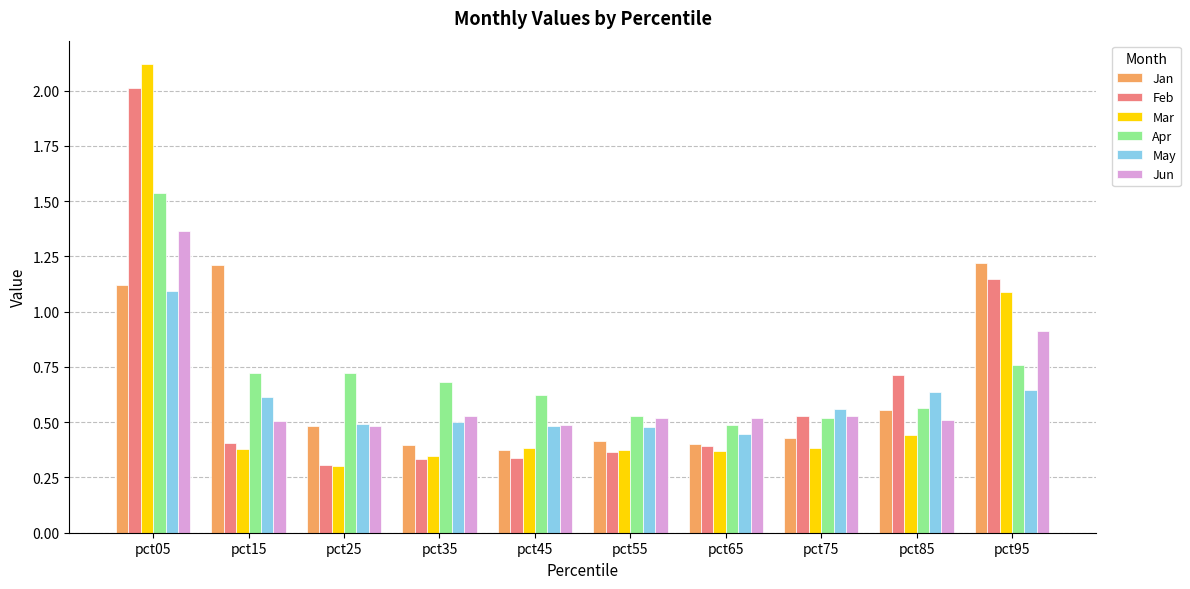

What are all the series names shown in the legend?

Jan, Feb, Mar, Apr, May, Jun